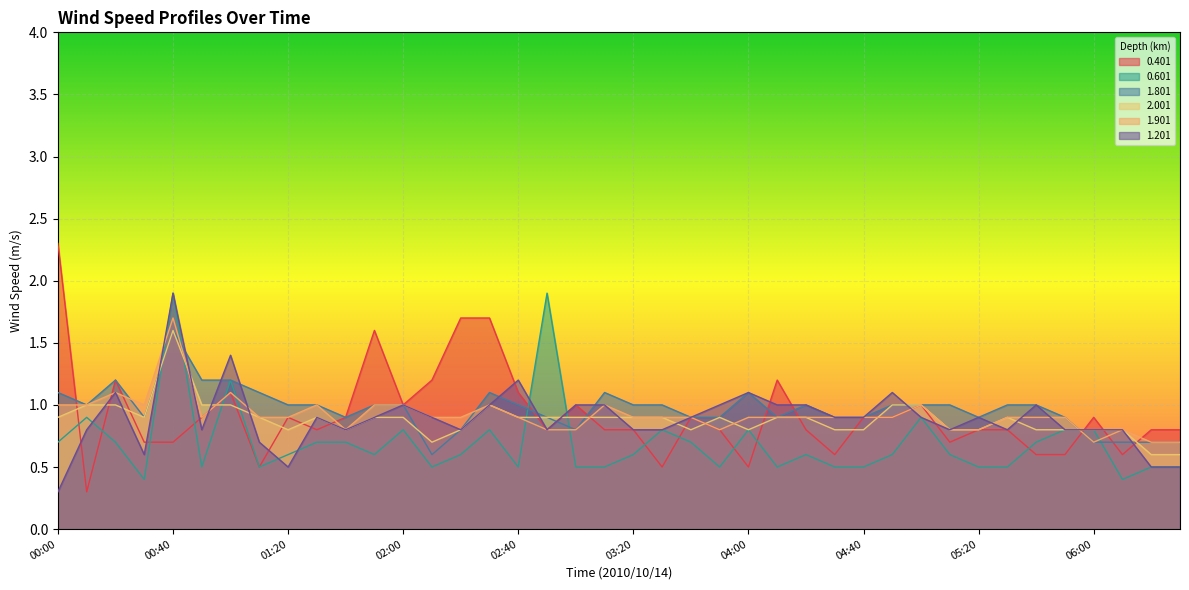

True or false: 1.901 has more than 0 points higher than both neighbors.

True